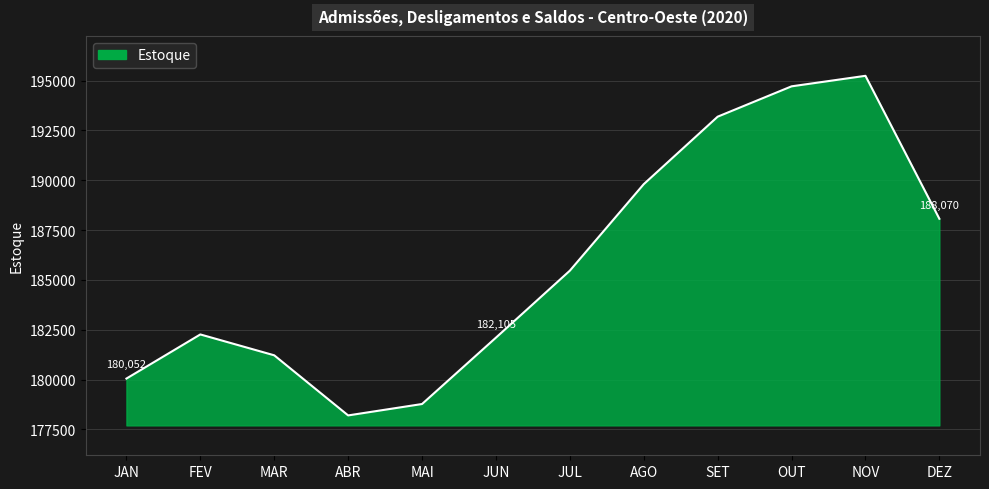

What is the greatest value displayed?

195242